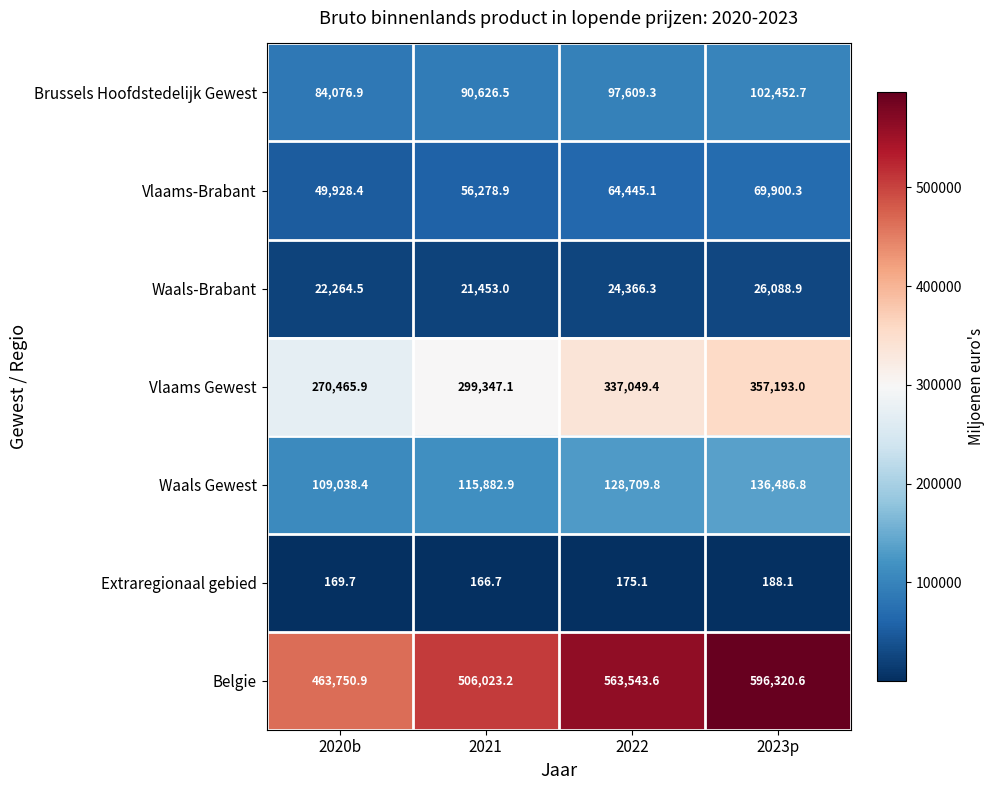

Which series has the widest spread of values?

Belgie